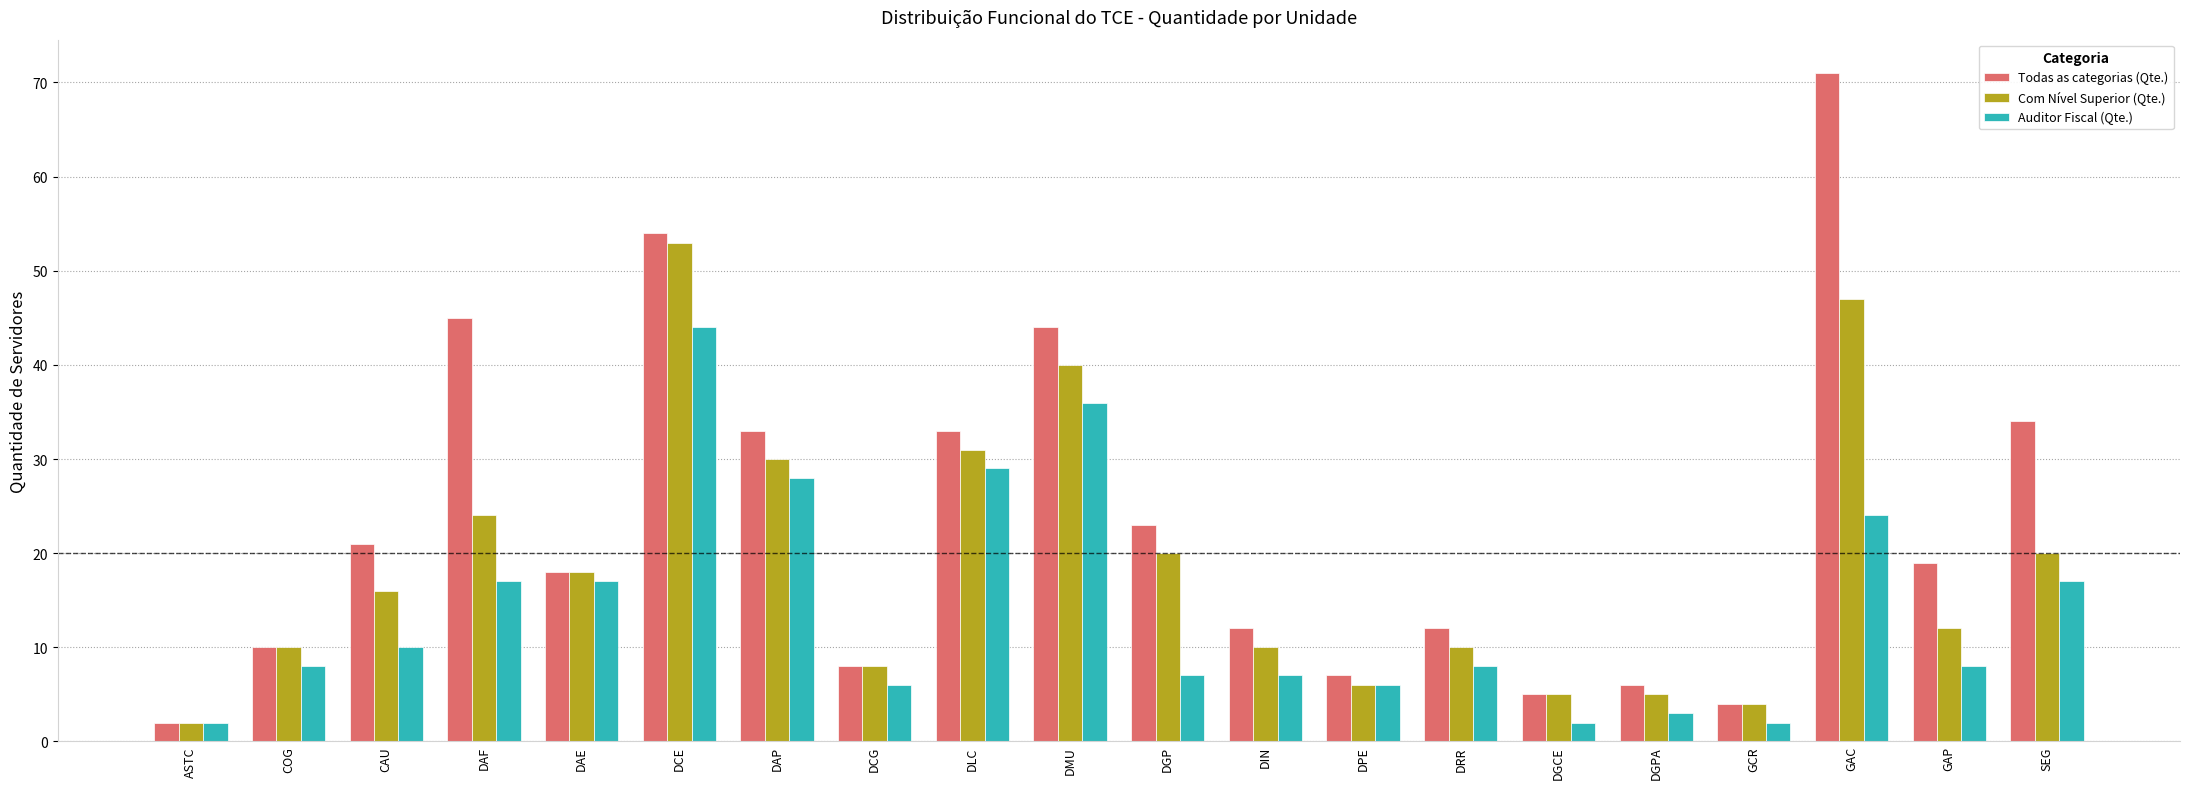

What is the difference between the Todas as categorias (Qte.) values at DAP and COG?

23